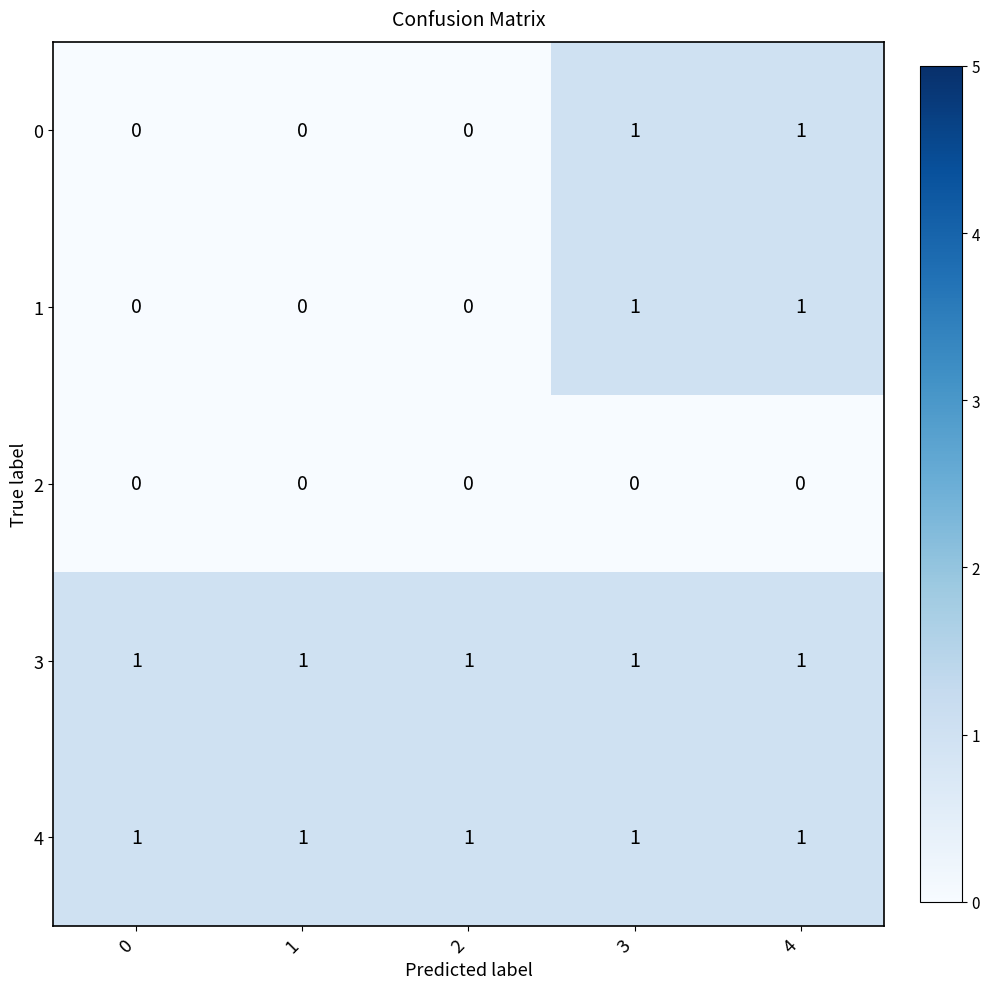

What is the difference between the highest and lowest values at 2?

1